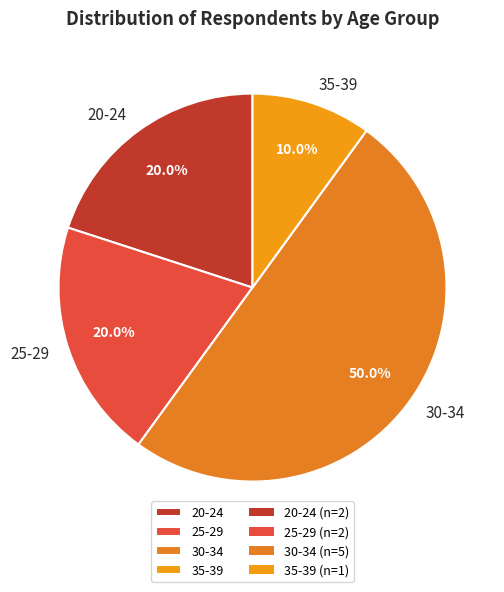

Which category has the smallest portion of the pie?

35-39